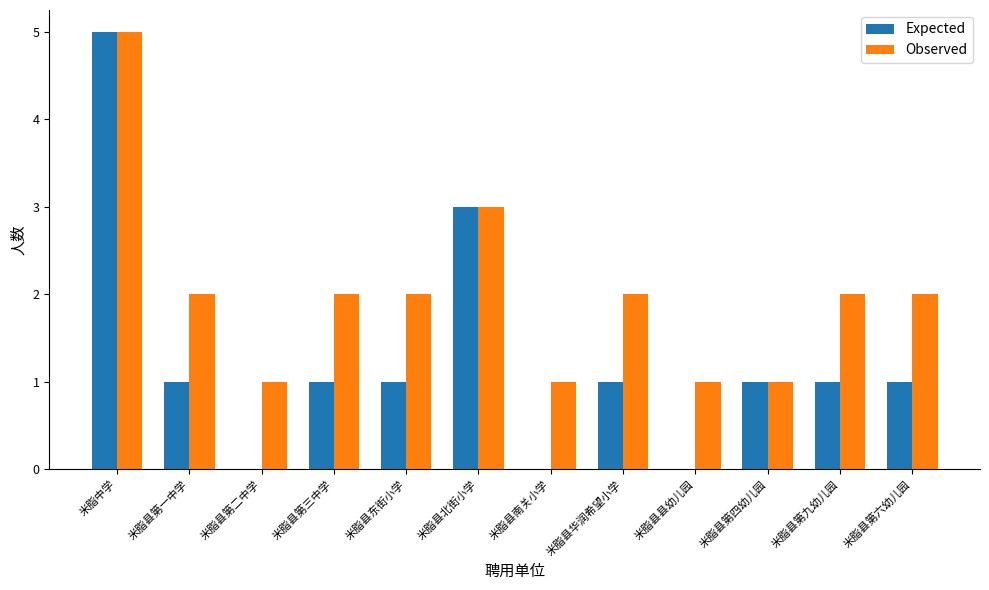

Reading left to right, extract all data points from this chart.

Expected: 5	1	0	1	1	3	0	1	0	1	1	1
Observed: 5	2	1	2	2	3	1	2	1	1	2	2